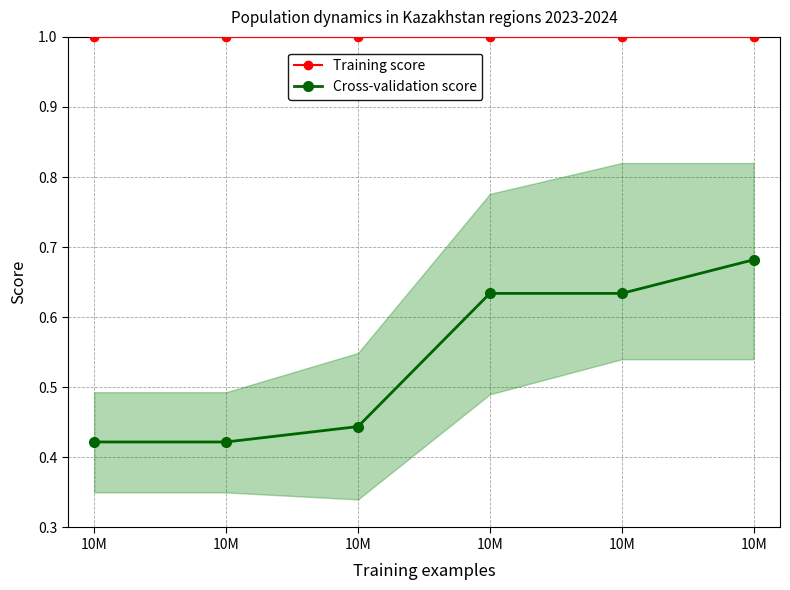

What is the sum of the Training score values at 10M and 10M?

2.0